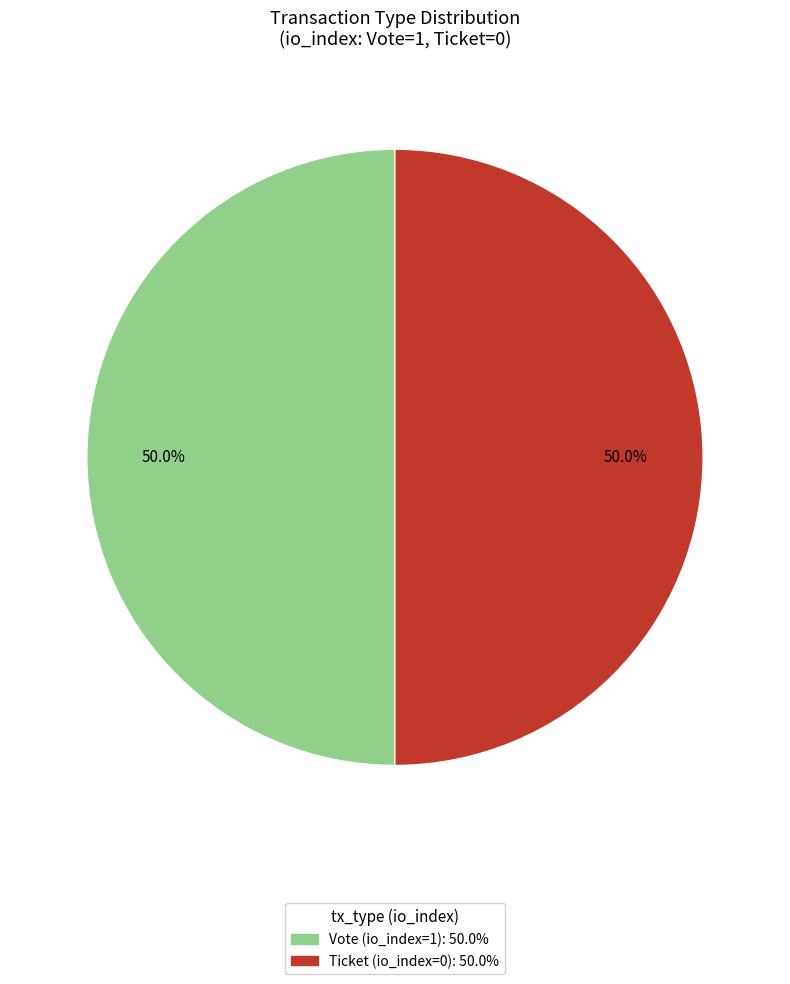

What percentage is NOT represented by Ticket (io_index=0)?

50.0%